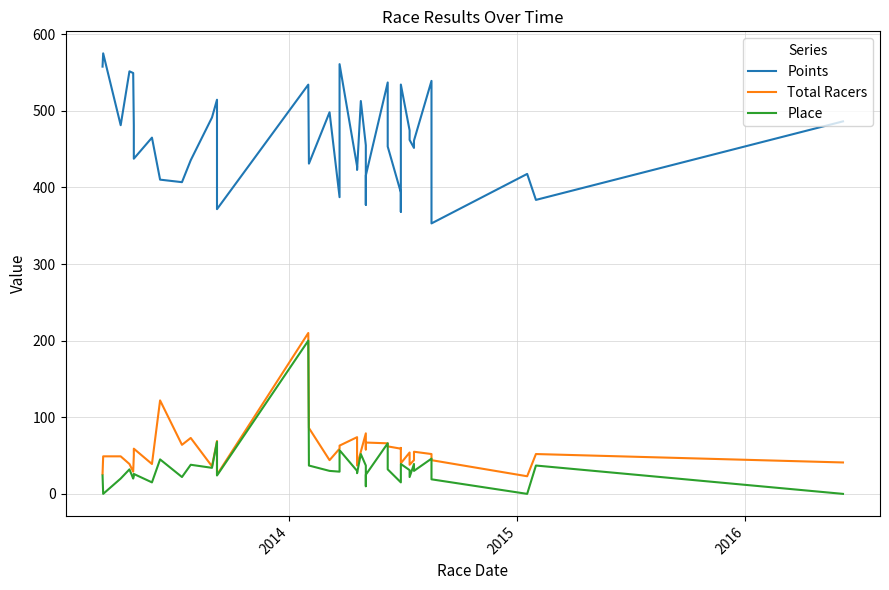

At how many categories does at least one series exceed 67?

39